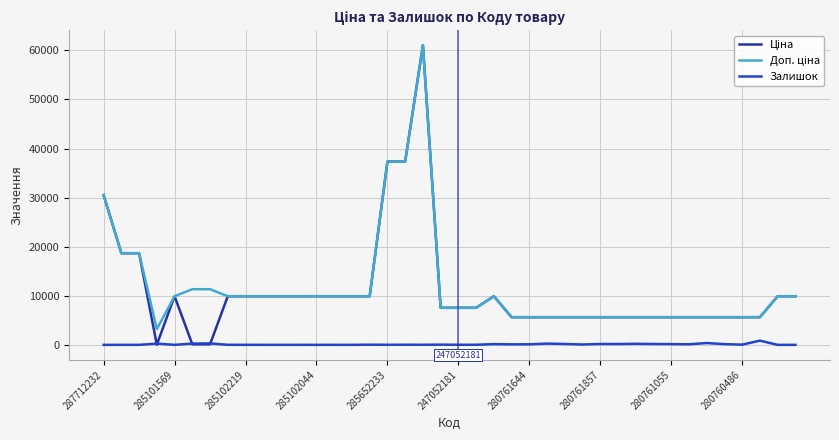

True or false: Залишок and Доп. ціна intersect in this chart.

False